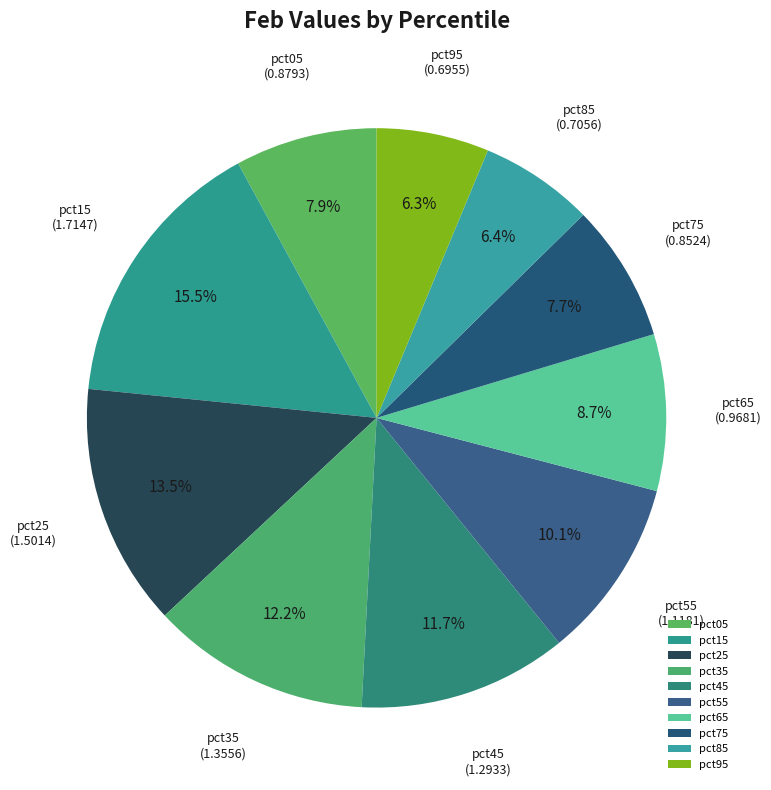

True or false: pct35 accounts for 5% of the total.

False